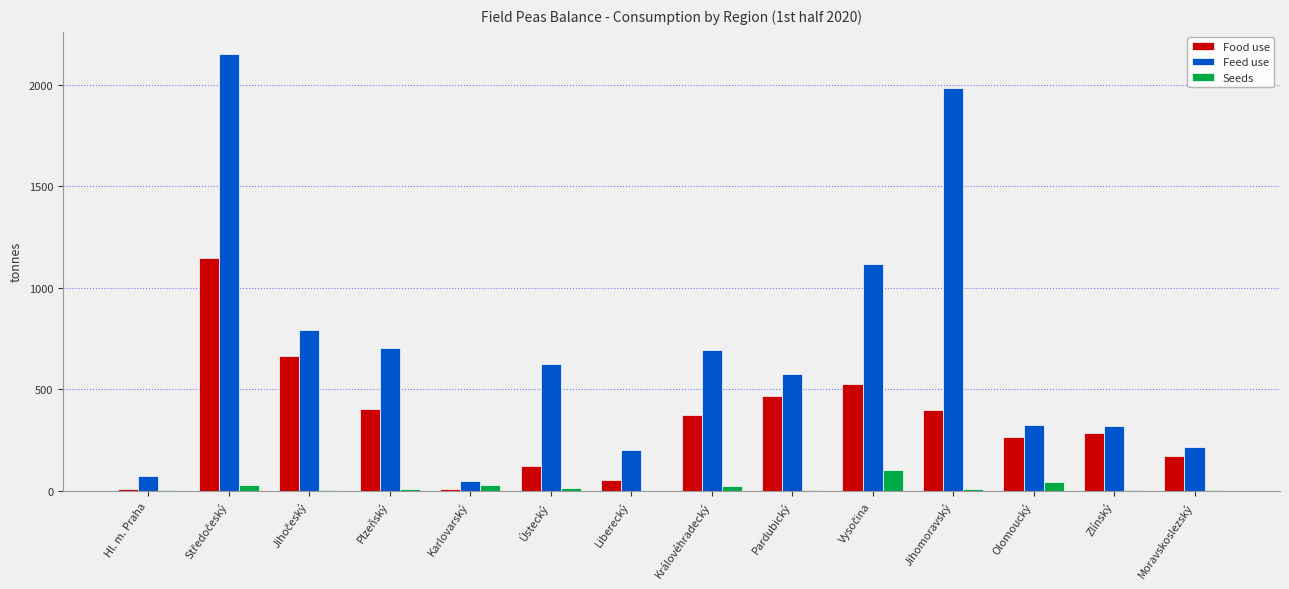

The value of Feed use at Olomoucký is 223.2. True or false?

False